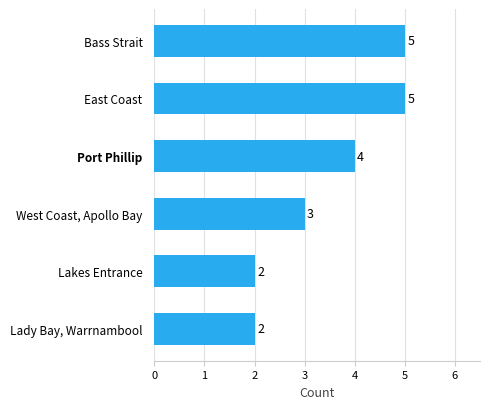

What is the greatest value displayed?

5